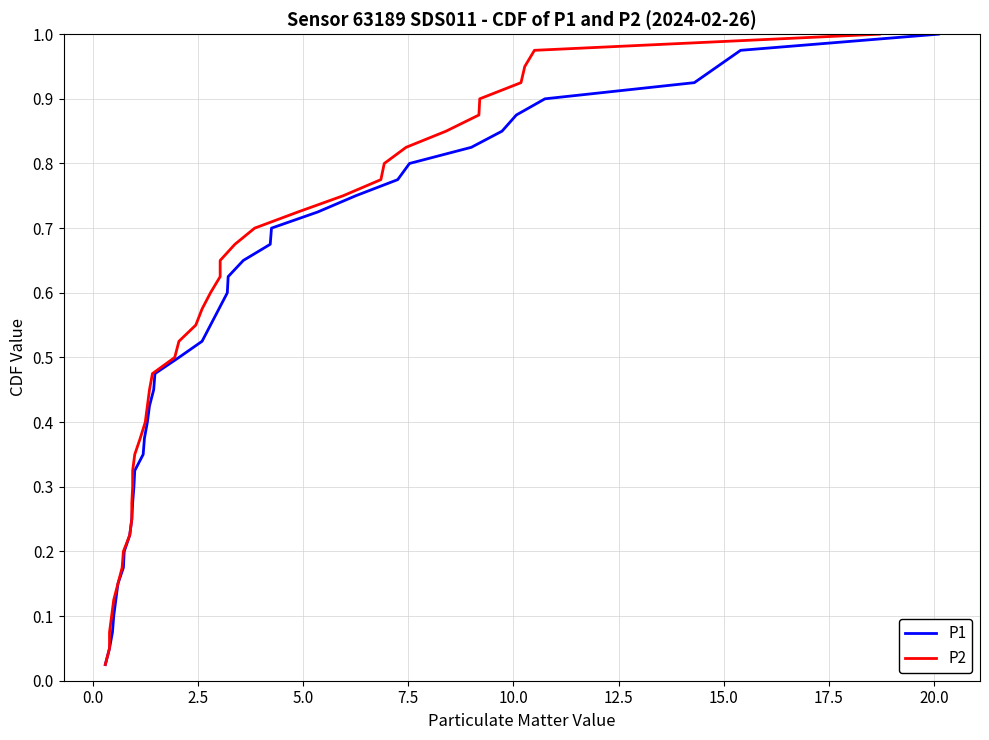

Does the chart display data point markers on the line(s)?

No